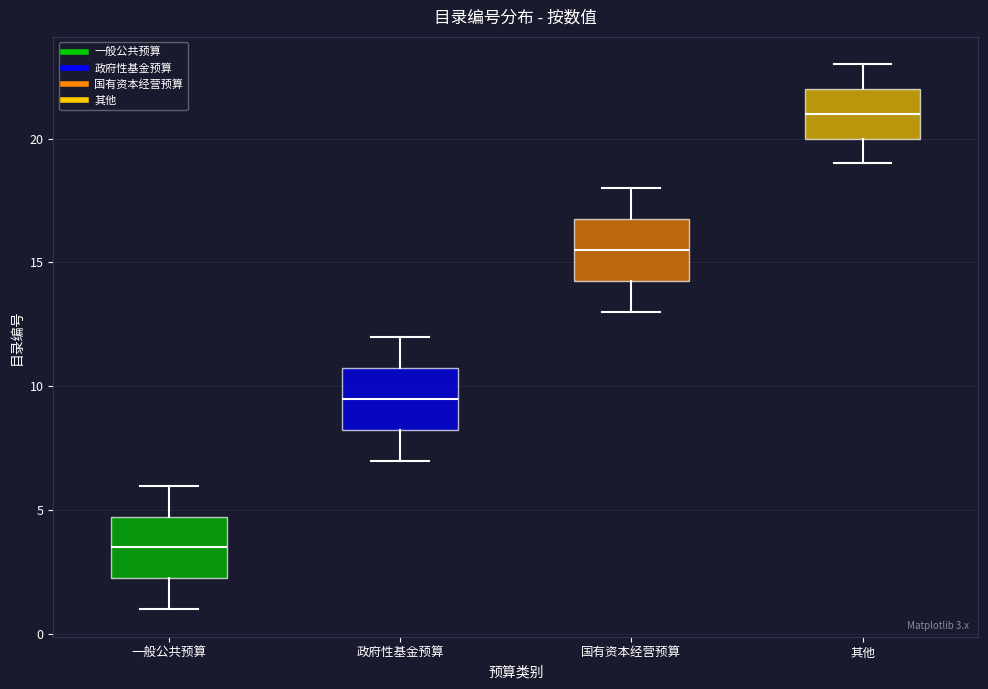

Which box has the lowest median line?

一般公共预算